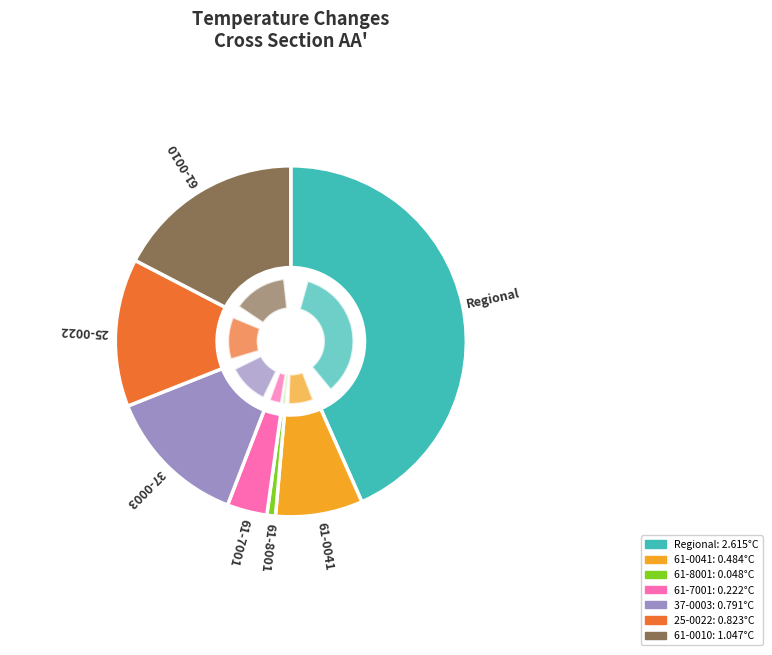

Does any single category account for the majority?

No